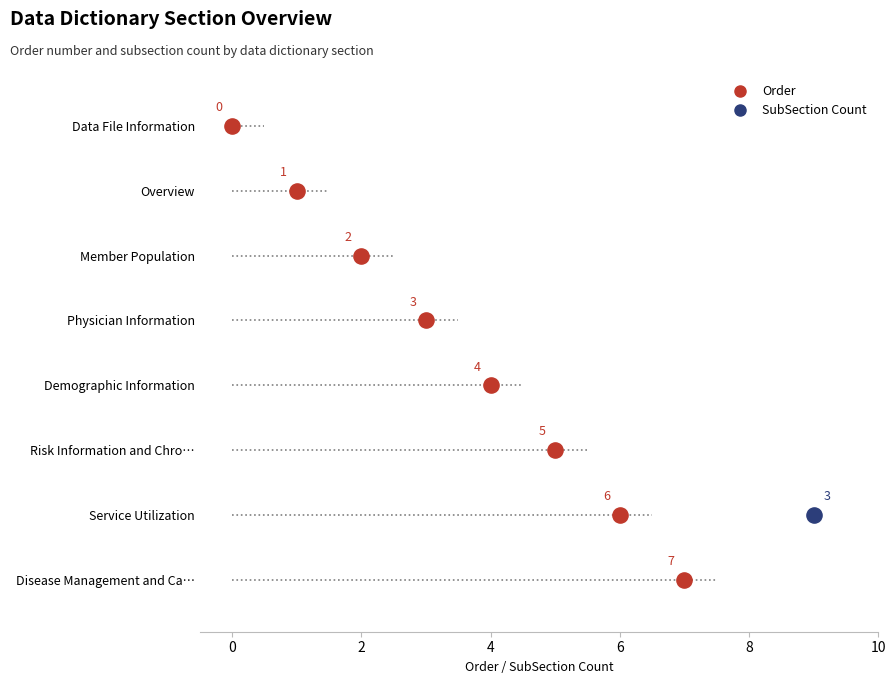

Which has a higher value, Physician Information or Data File Information?

Physician Information